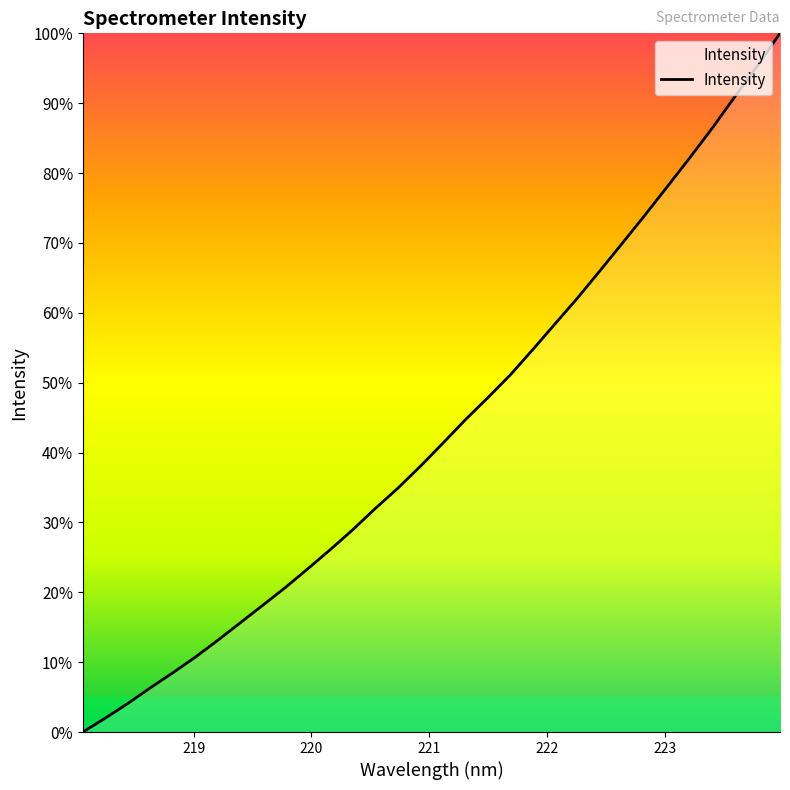

What is the maximum value shown in the chart?

100.0